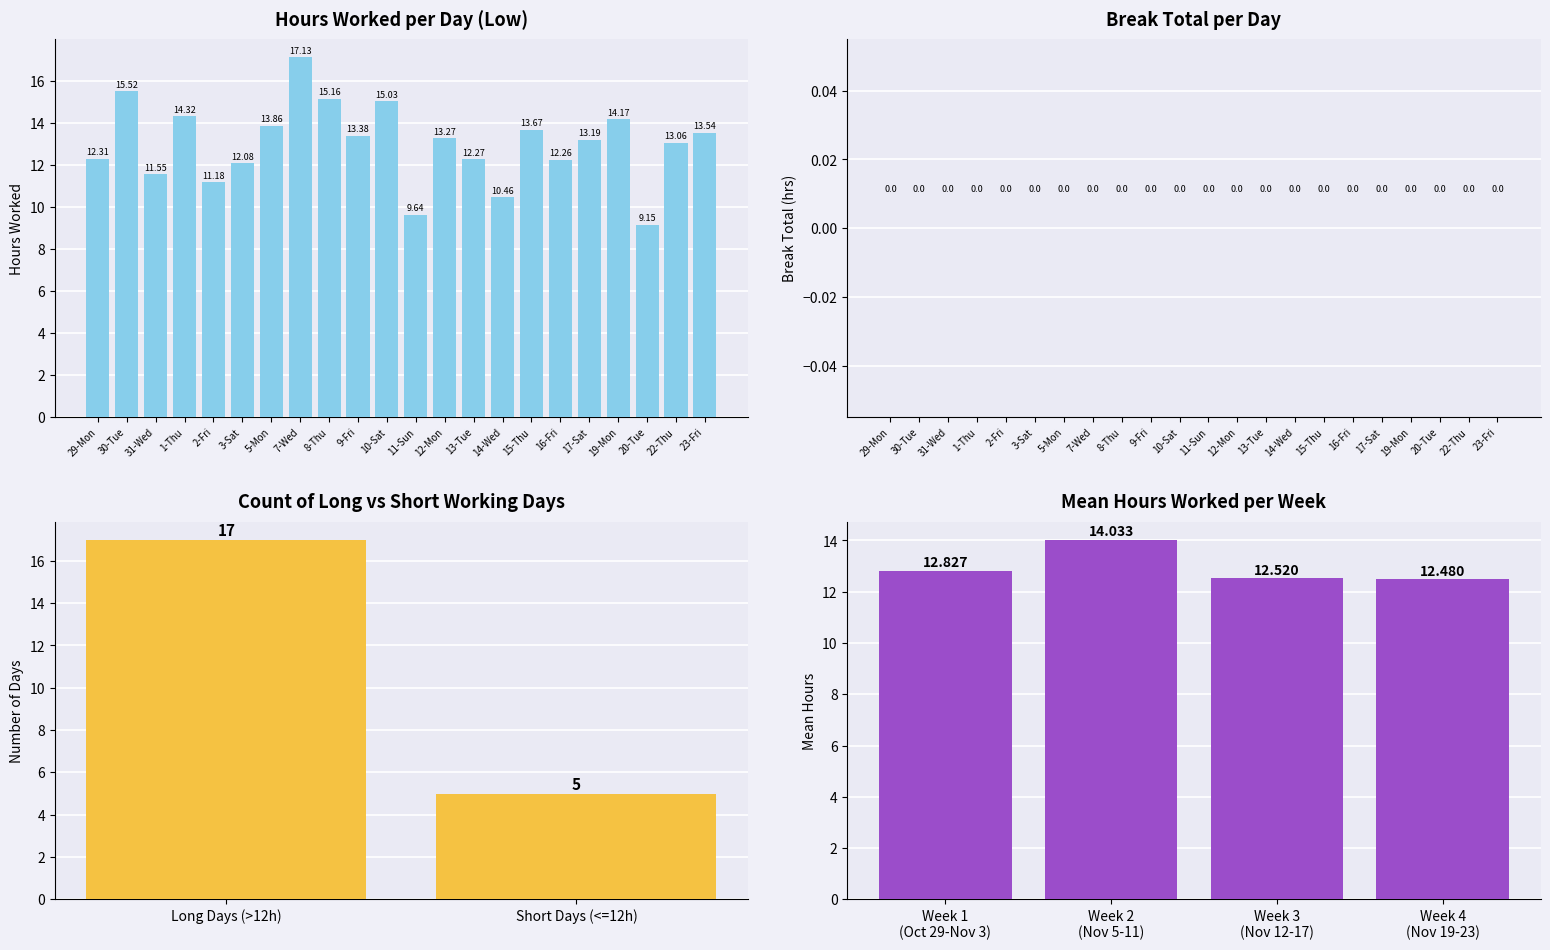

Rank the categories by value from highest to lowest.

7-Wed, 30-Tue, 8-Thu, 10-Sat, 1-Thu, 19-Mon, 5-Mon, 15-Thu, 23-Fri, 9-Fri, 12-Mon, 17-Sat, 22-Thu, 29-Mon, 13-Tue, 16-Fri, 3-Sat, 31-Wed, 2-Fri, 14-Wed, 11-Sun, 20-Tue